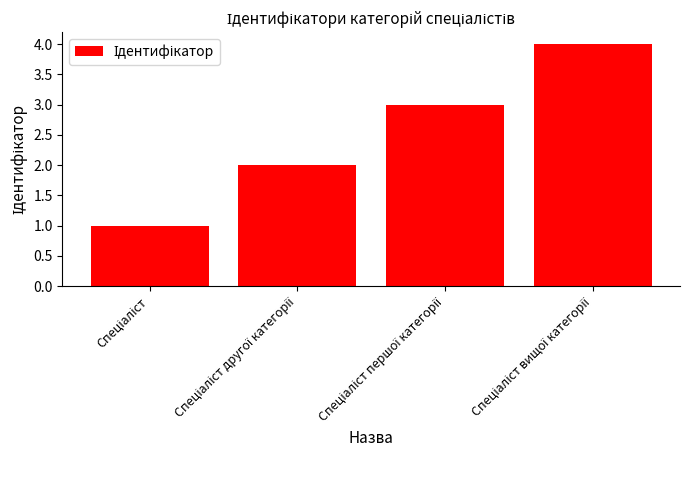

What is the sum of all values?

10